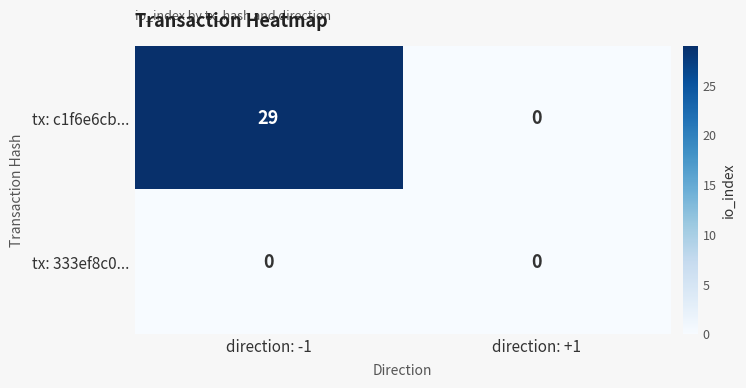

List the series in order of their overall mean, lowest first.

tx: 333ef8c0..., tx: c1f6e6cb...